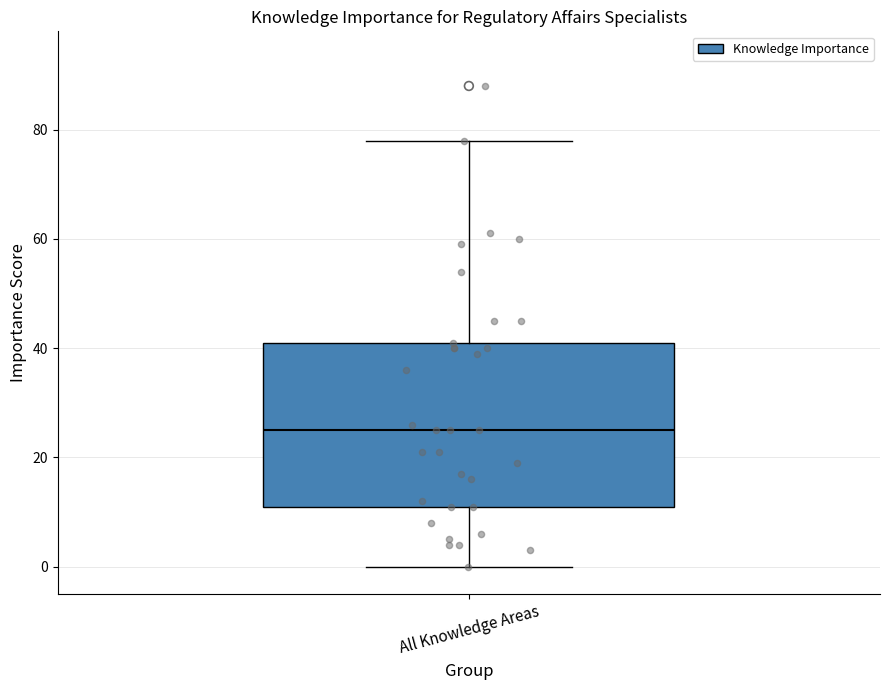

Read this box plot against the y-axis: the position of the median line, the range covered by the box, and the ends of both whiskers. The values are not printed on the chart, so give them approximately, as read against the axis.

median 26, box 12 to 42, whiskers 0 to 78